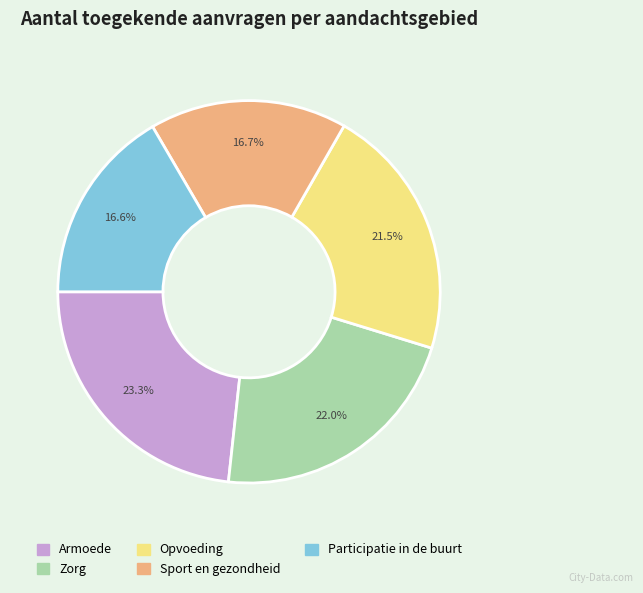

Is Participatie in de buurt the majority of the pie?

No